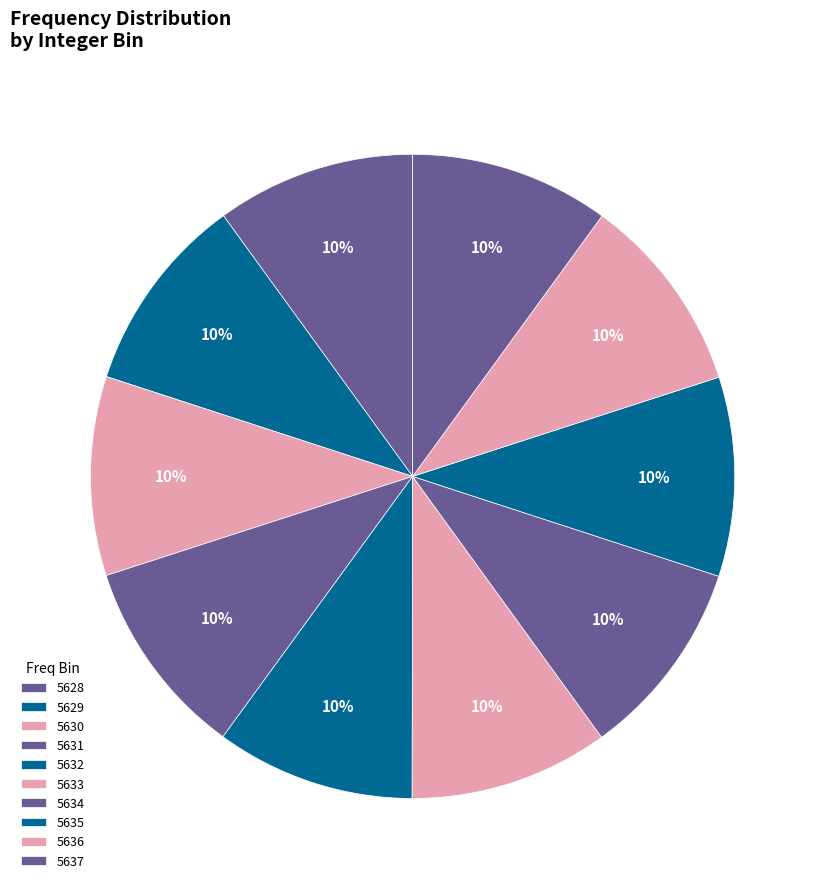

To the nearest percent, what is the average slice percentage?

10%